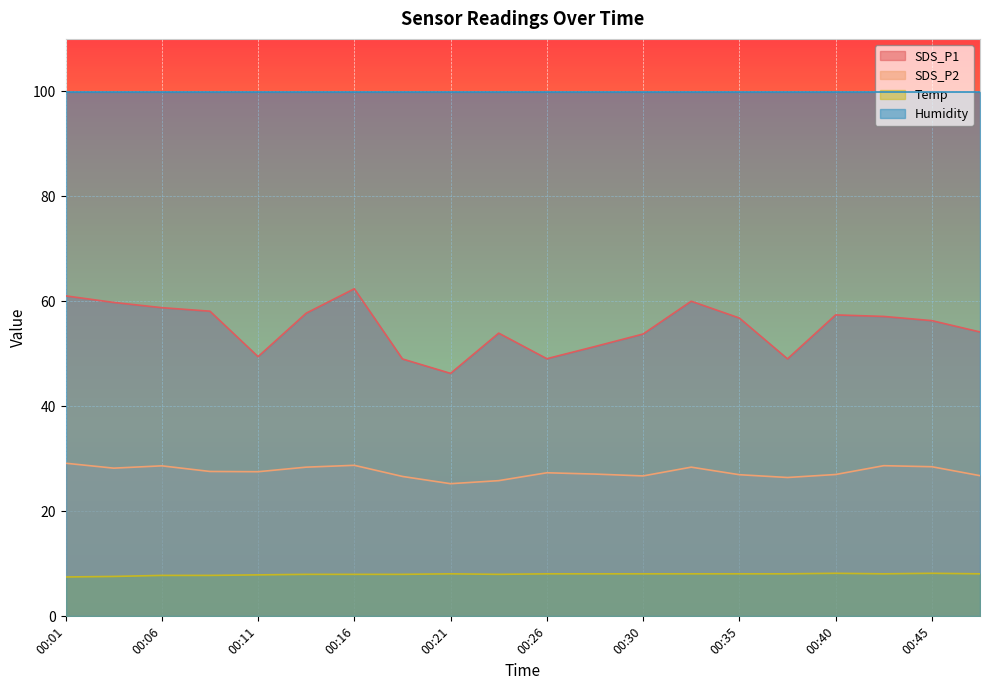

Which category has the lowest value in the SDS_P1 series?

00:21